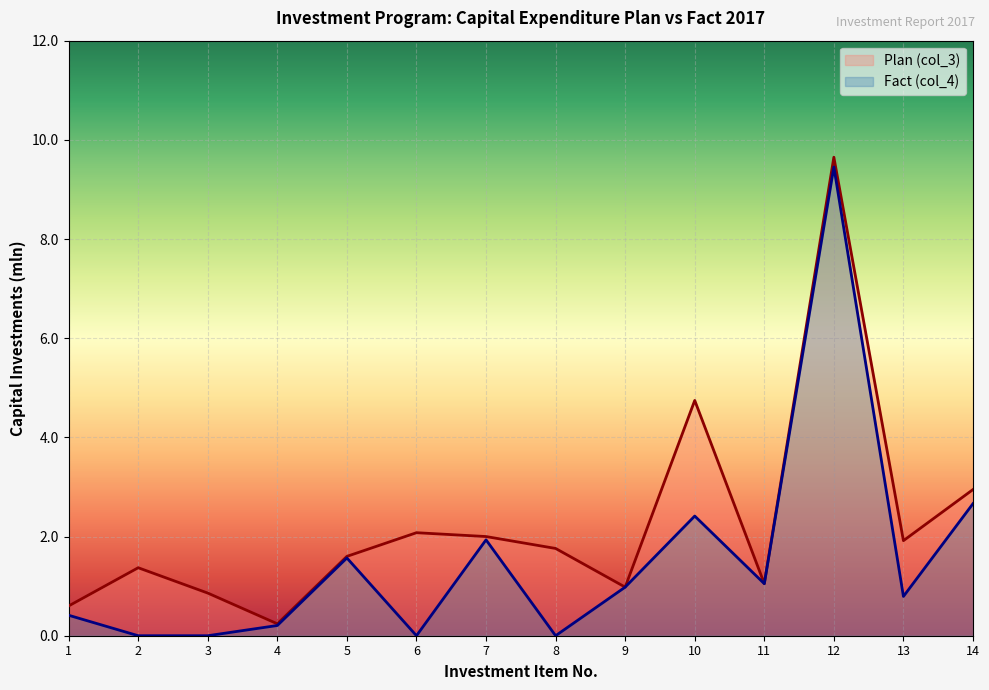

Count the number of data series in this chart.

2